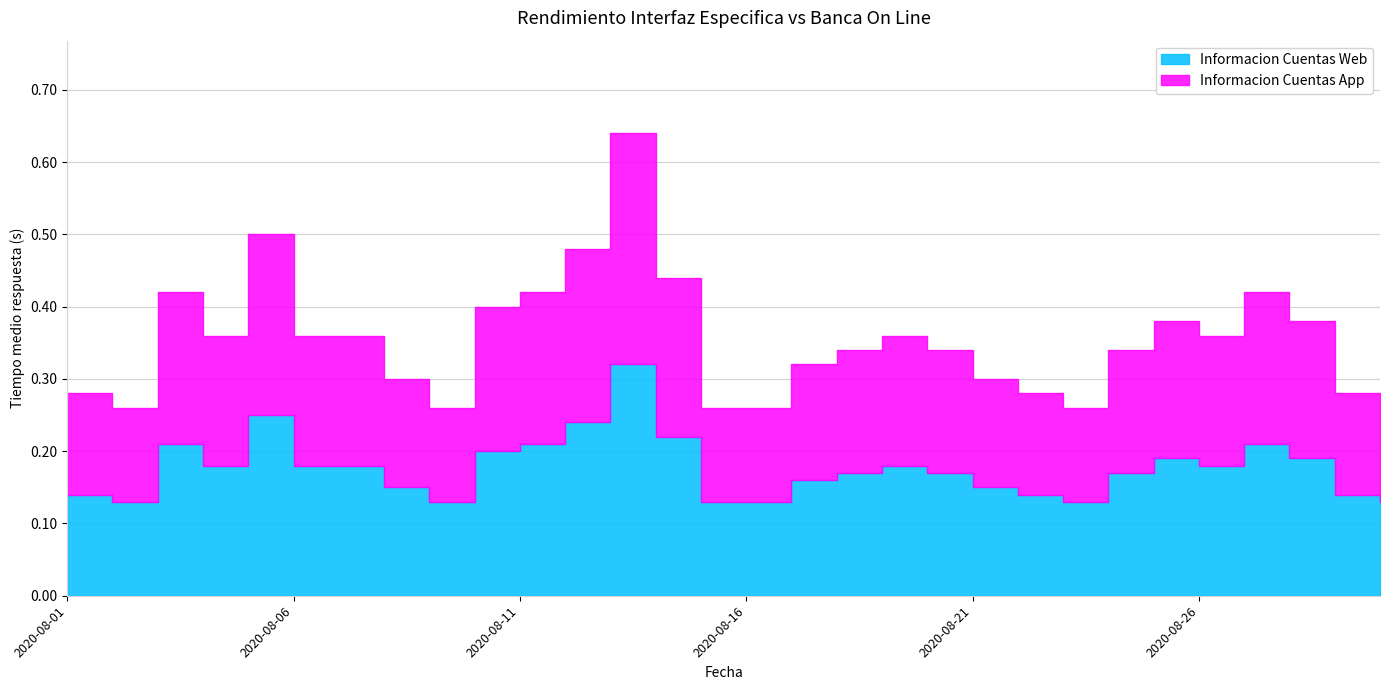

What is the value of the Informacion Cuentas Web point at the 5th from the left?

0.2